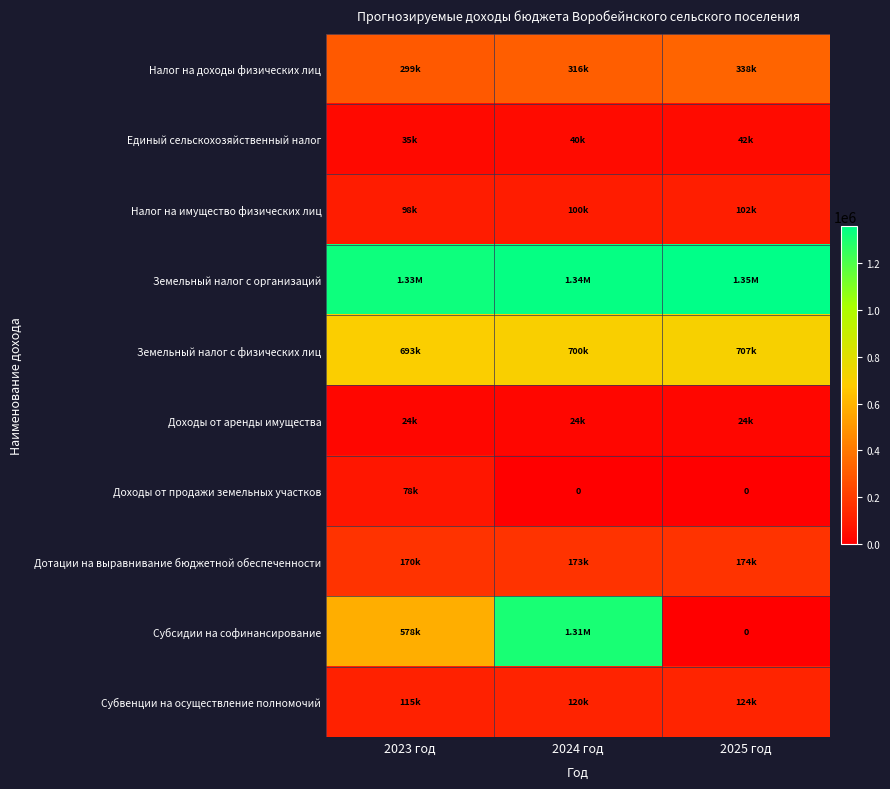

Where is Доходы от продажи земельных участков nearest to the value 39000?

2023 год